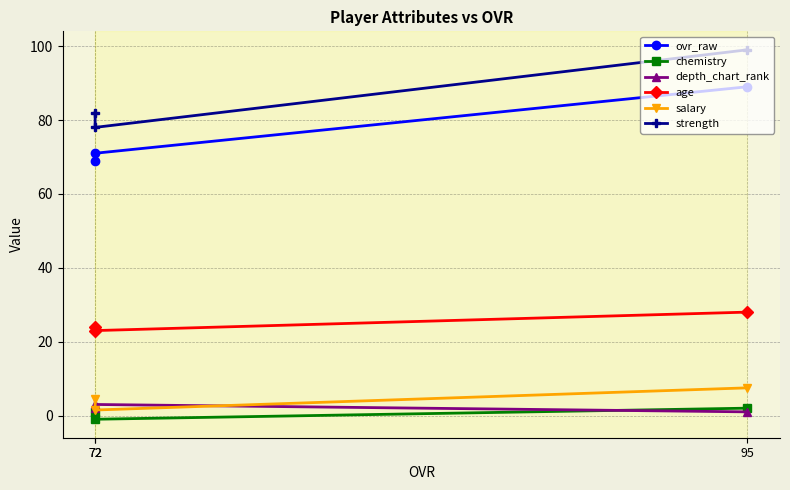

The chemistry series shows 0.5 at 95. True or false?

False